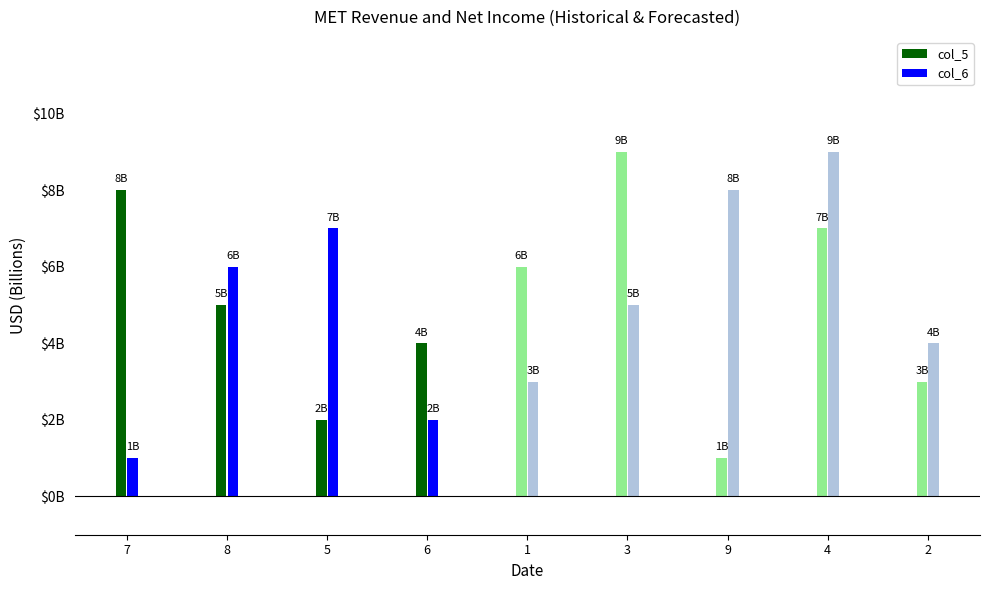

At how many categories does at least one series exceed 2?

9